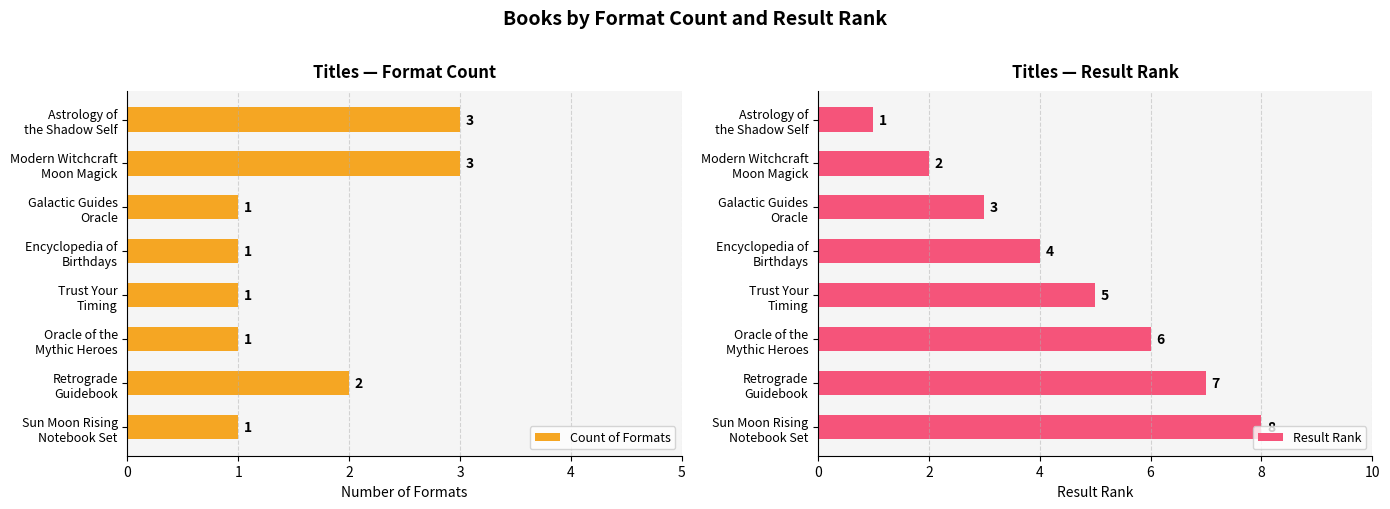

List the series in order of their peak value, lowest first.

Count of Formats, Result Rank